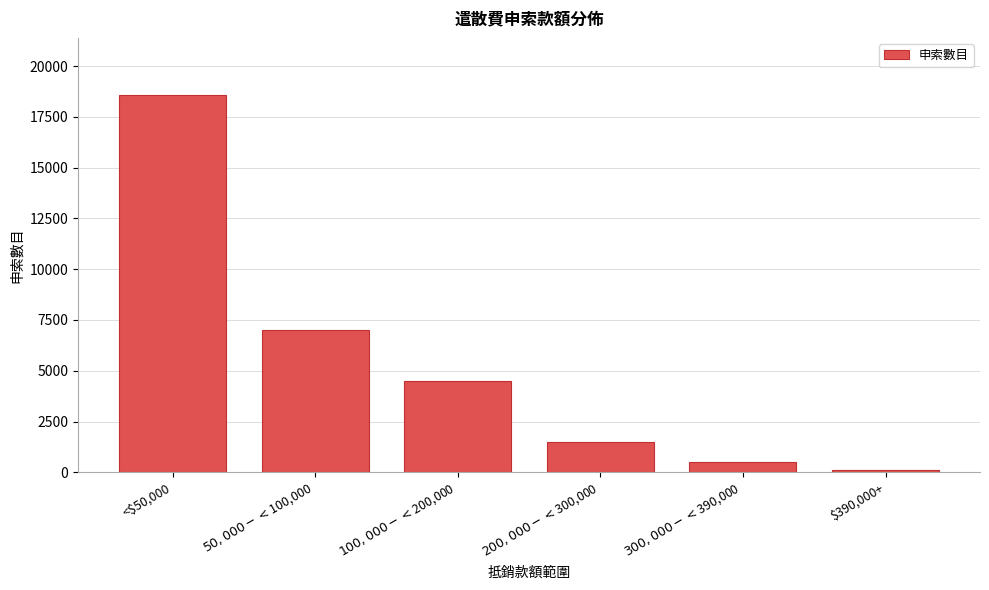

Reading left to right, transcribe all the data shown in this chart.

18600	7000	4500	1500	500	100